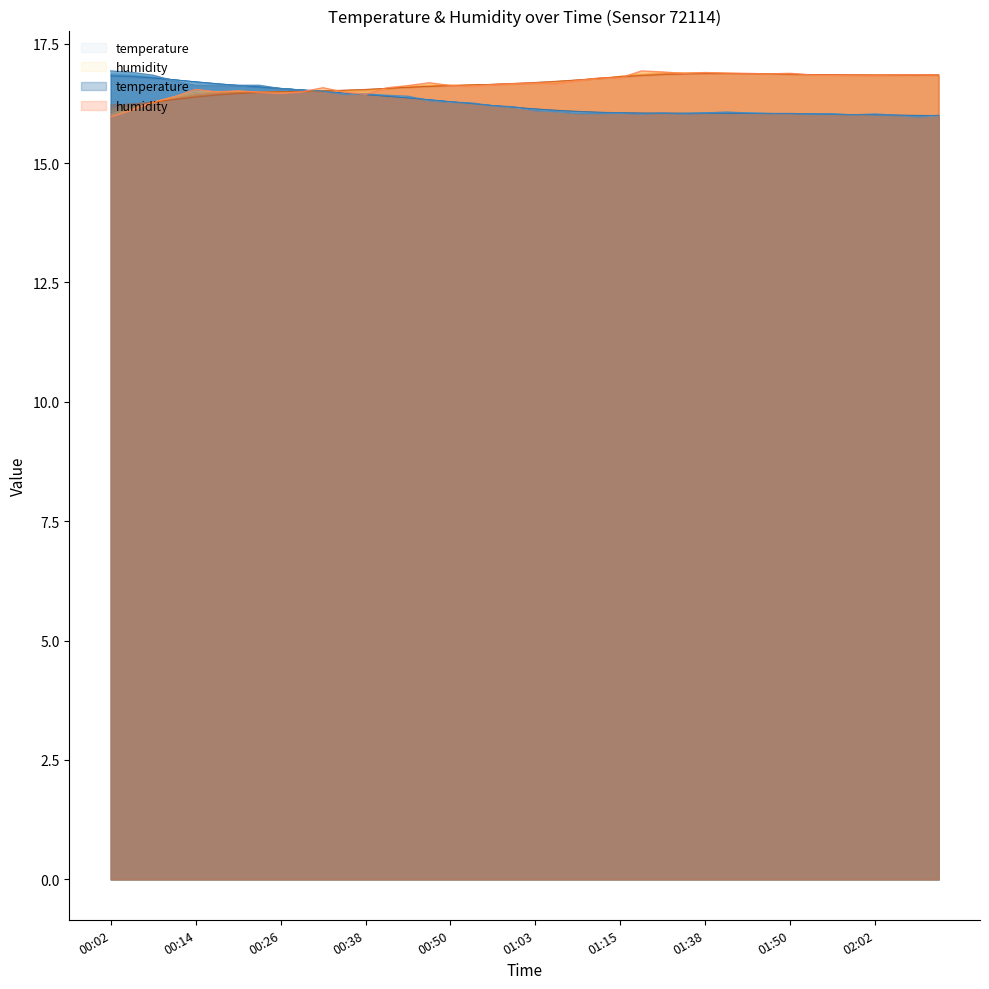

Rank the series by their average value, from lowest to highest.

temperature, humidity